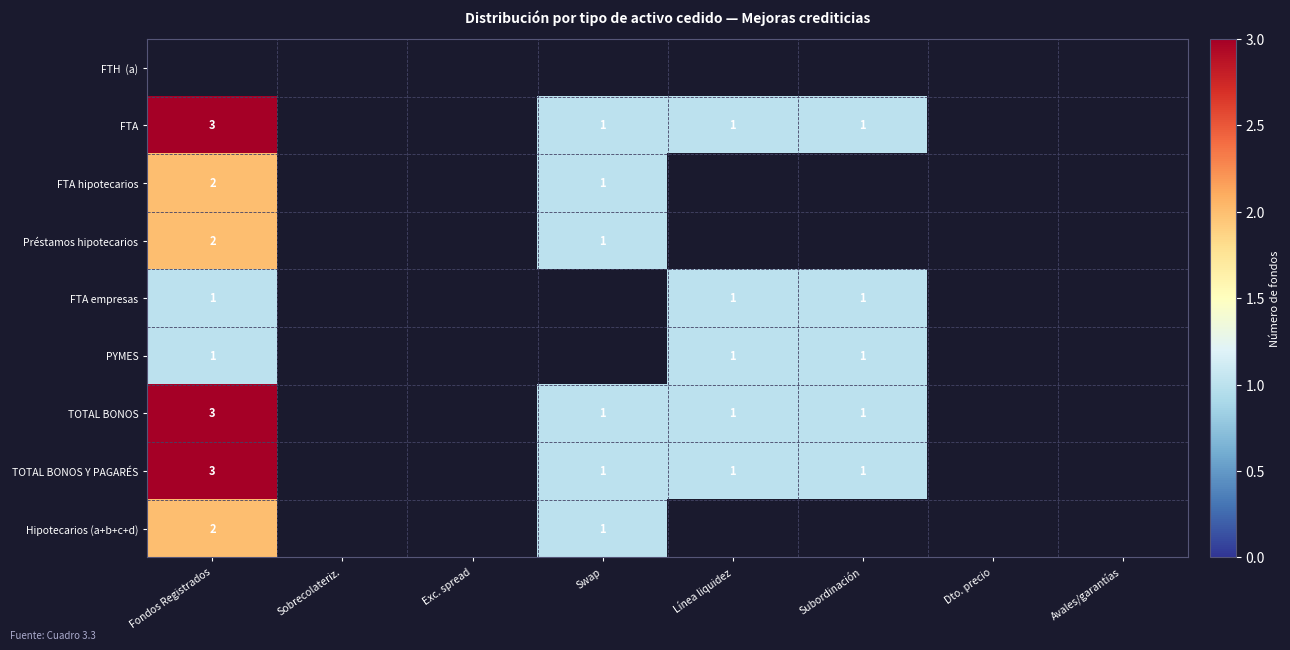

The PYMES series shows 1 at Subordinación. True or false?

True